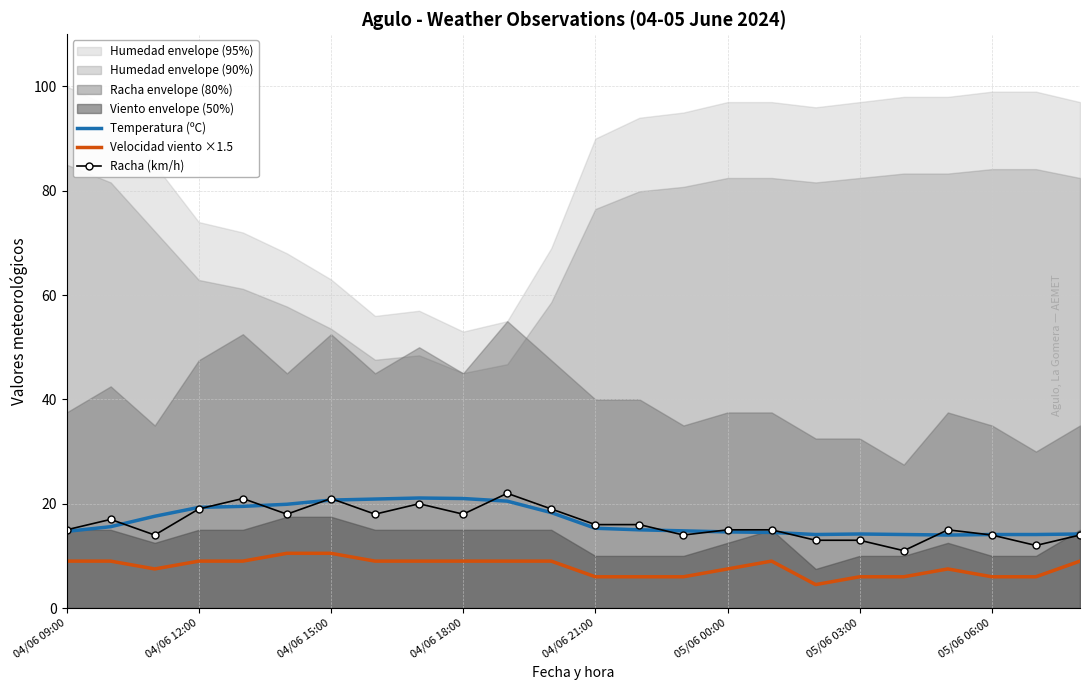

The Velocidad viento ×1.5 series shows 4.0 at 04/06 12:00. True or false?

False